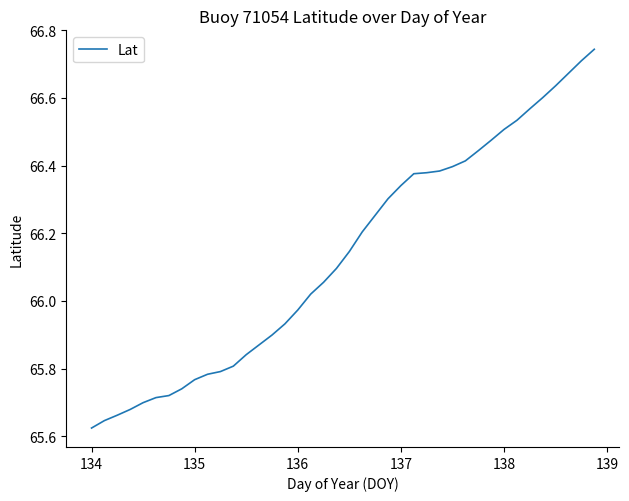

What is the difference between the second highest and minimum values?

1.1